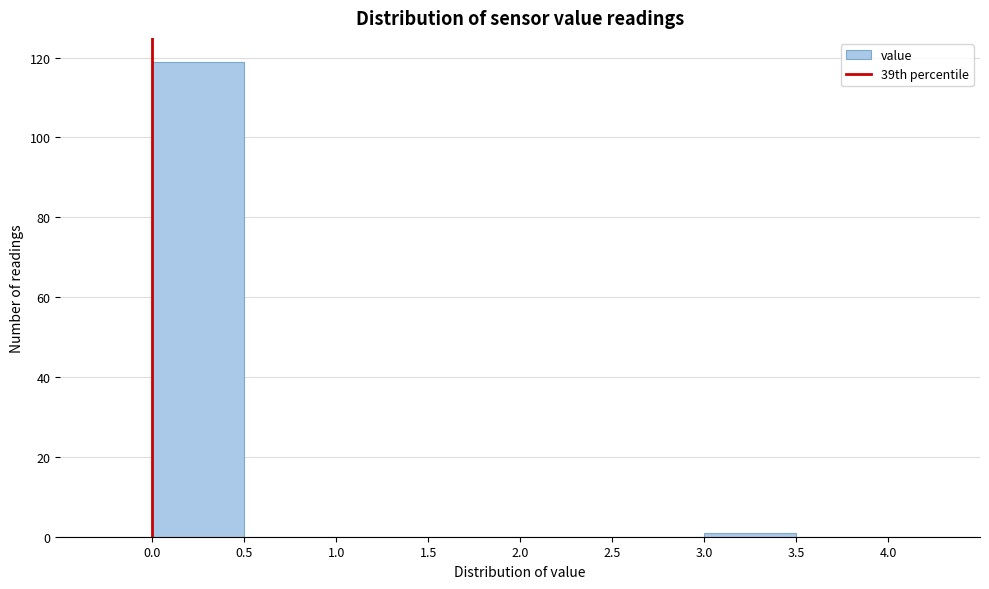

How tall is the bar that spans 0.0 to 0.5 on the x-axis? The values are not printed on the chart, so give them approximately, as read against the axis.

120